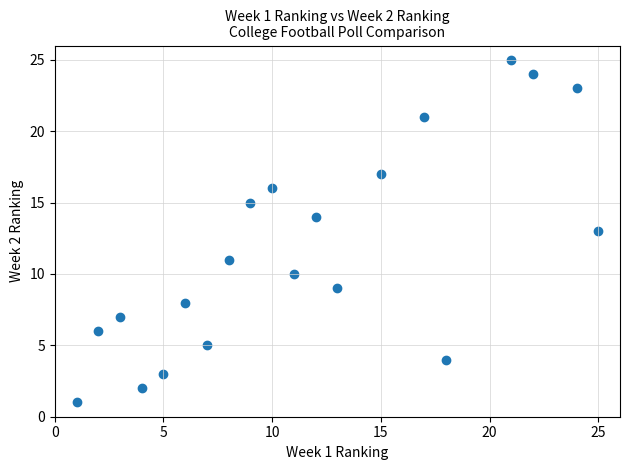

What is the range of X values (max minus min)?

24